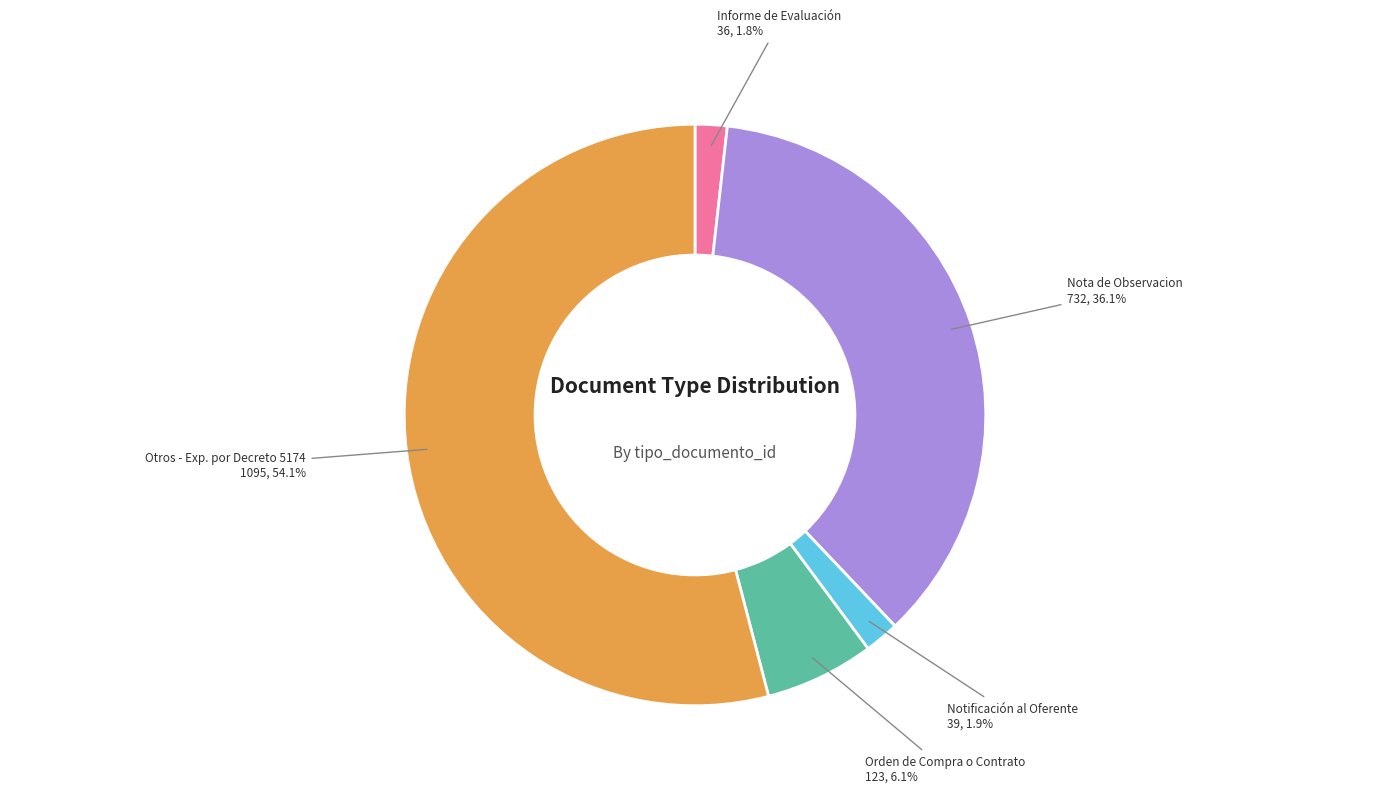

Is there a majority slice in this chart?

Yes